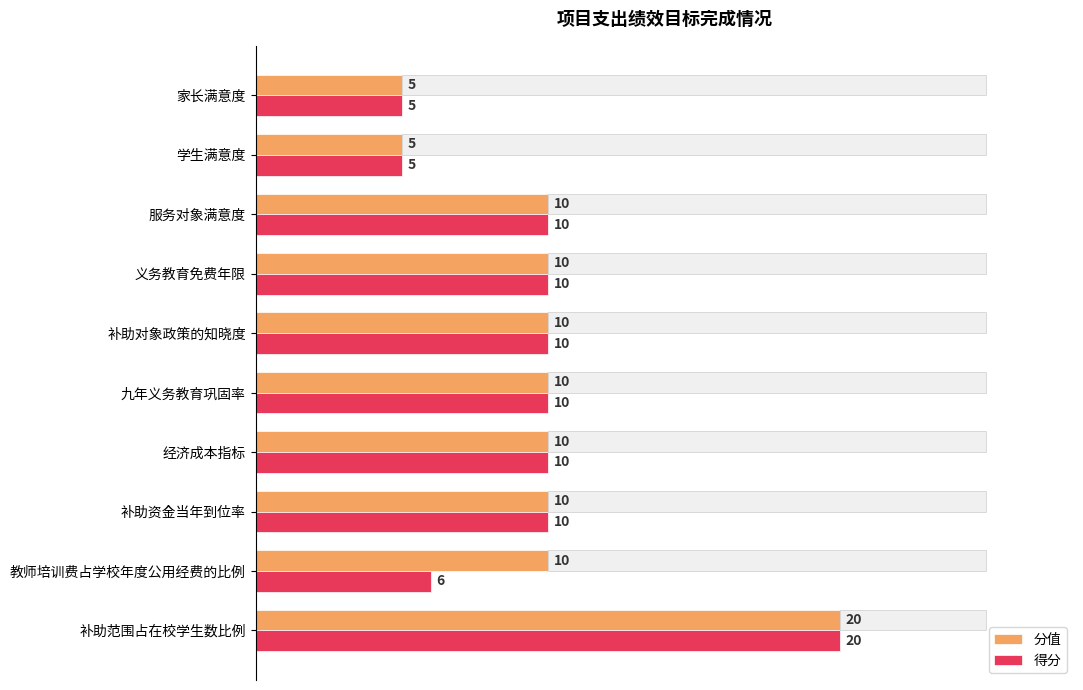

Are the bars grouped side by side (vs. stacked)?

Yes